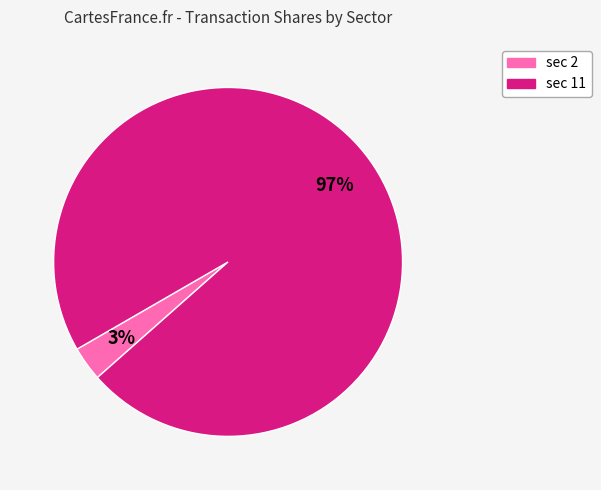

Does any single category account for the majority?

Yes